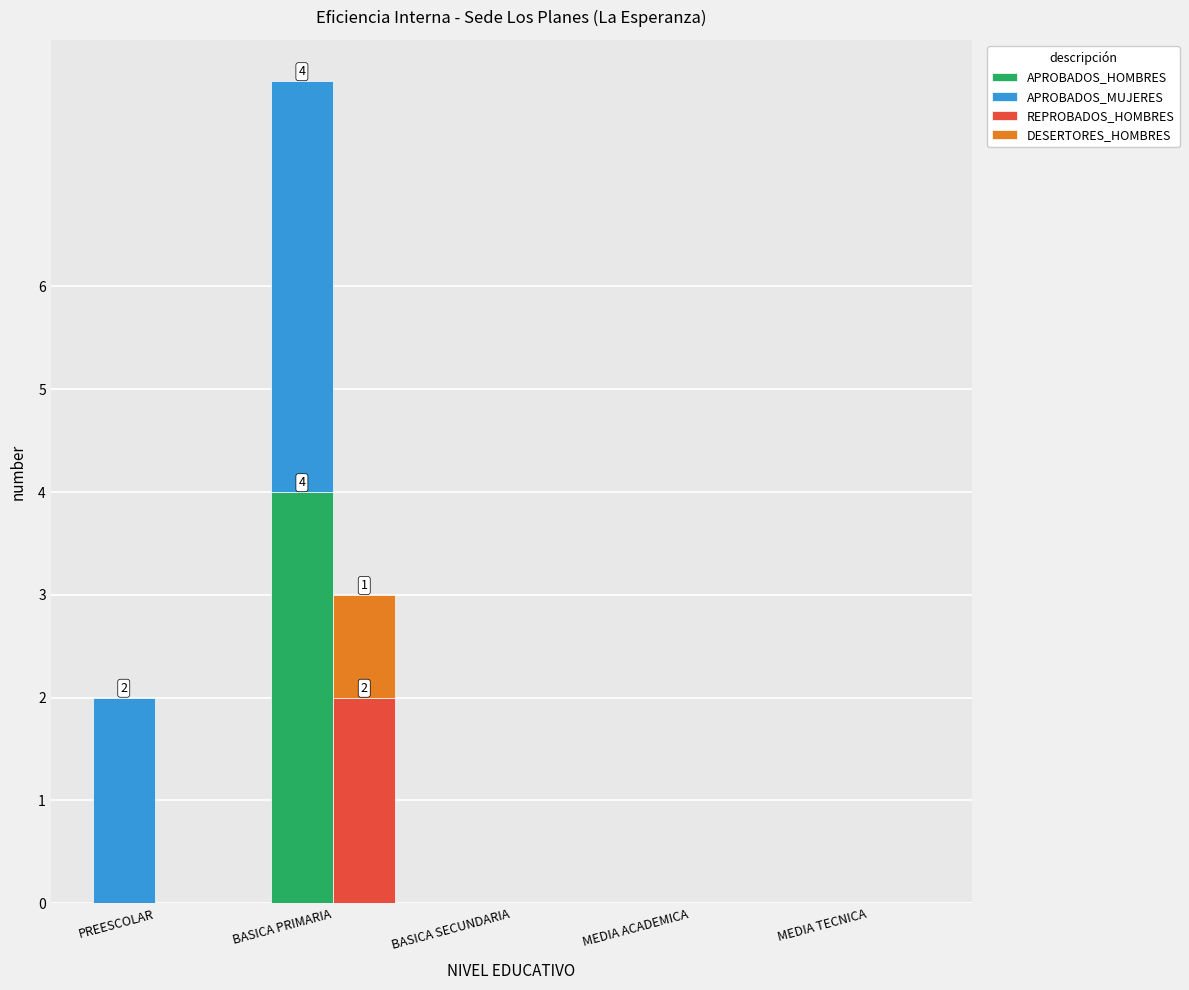

At which category is the sum across all series the highest?

BASICA PRIMARIA